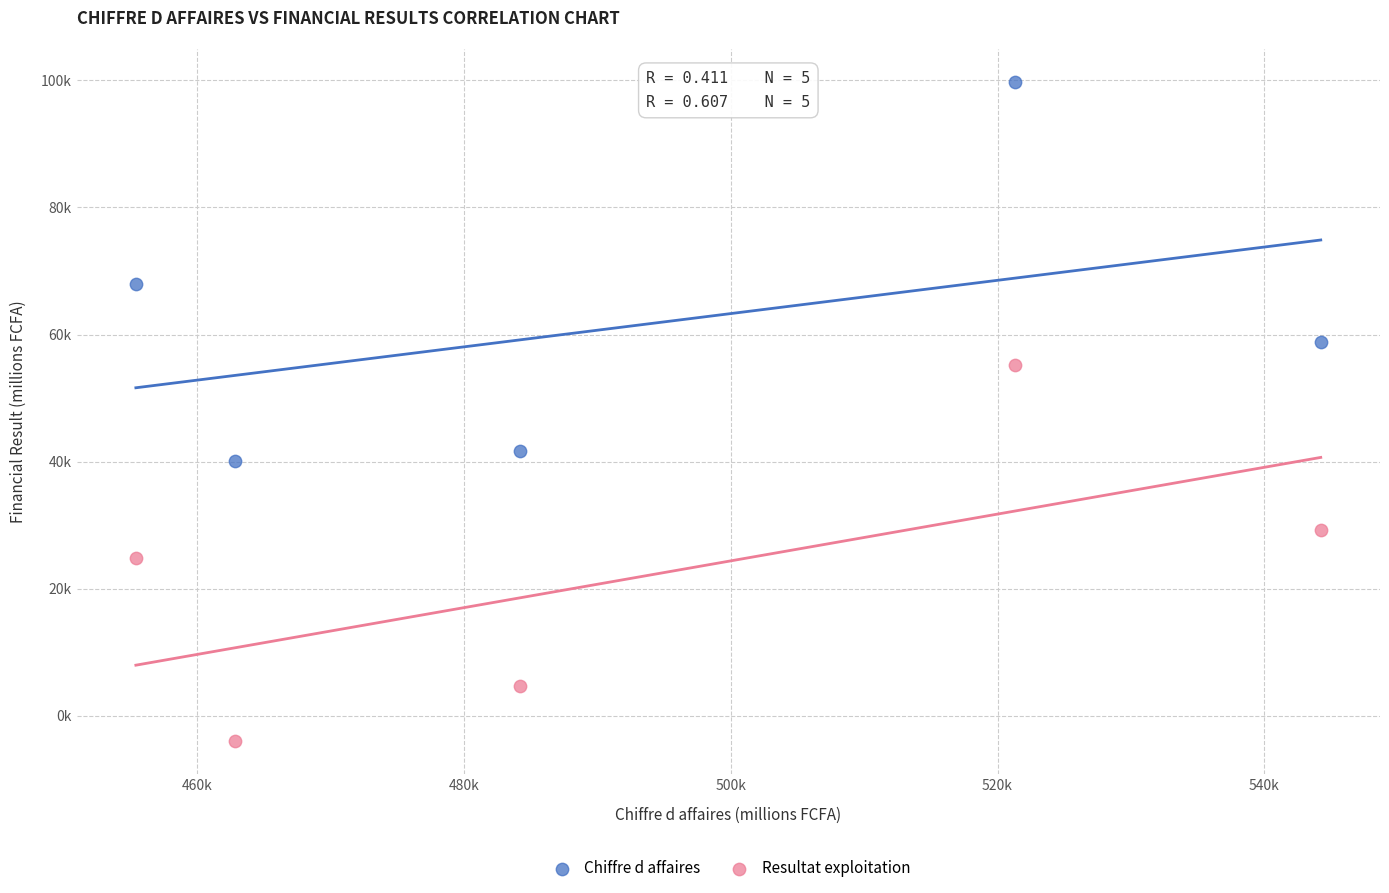

Which series has the widest spread of Y values?

Chiffre d affaires